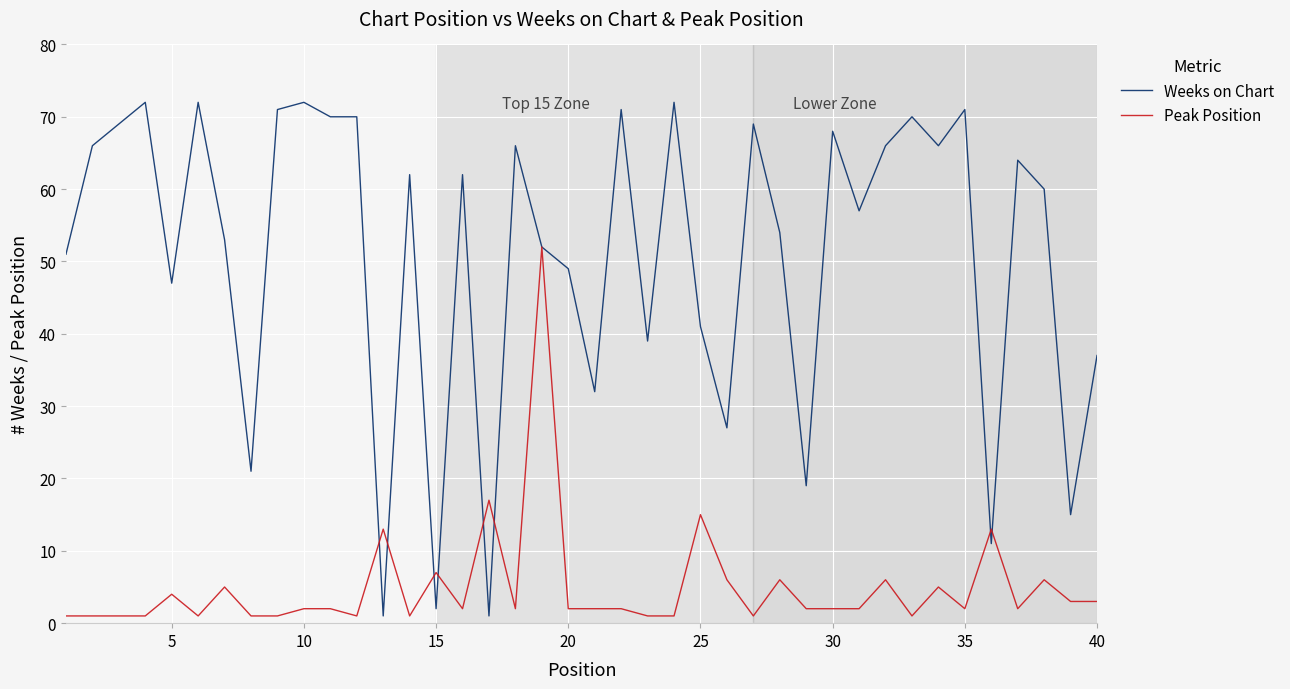

Which series has the largest range (max minus min)?

Weeks on Chart